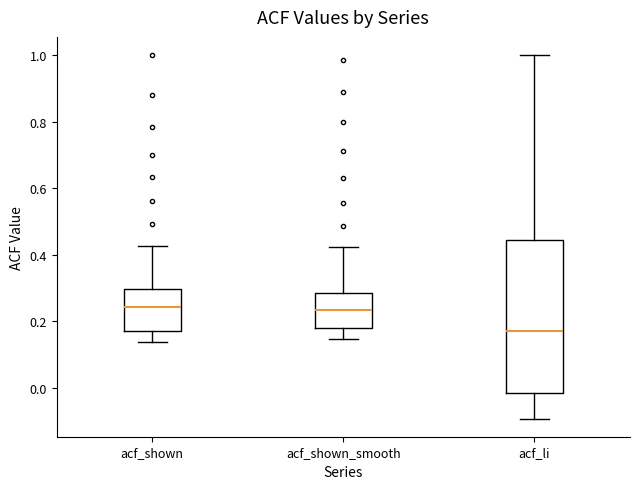

Where does the upper whisker of the box for acf_li end on the y-axis? The values are not printed on the chart, so give them approximately, as read against the axis.

1.00